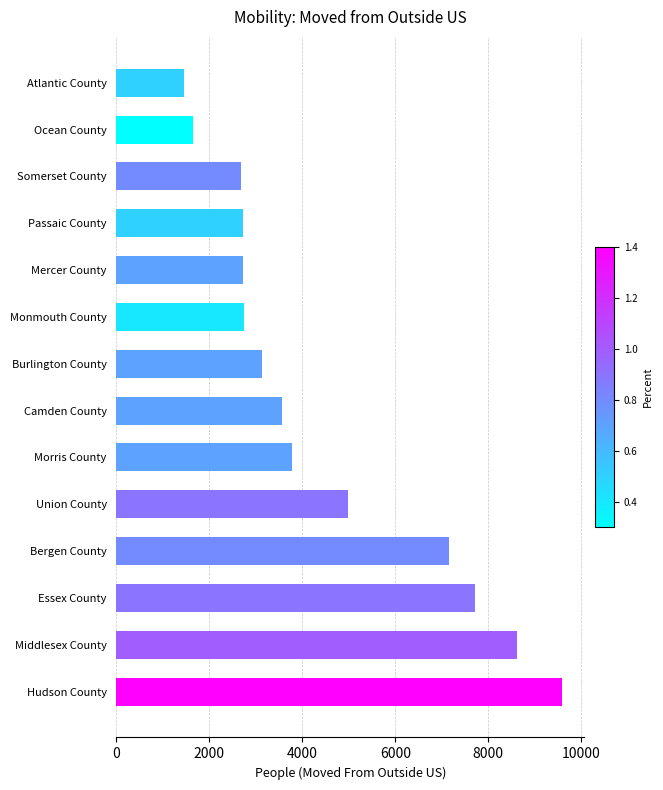

The chart shows a value of 3911 at Hudson County. True or false?

False